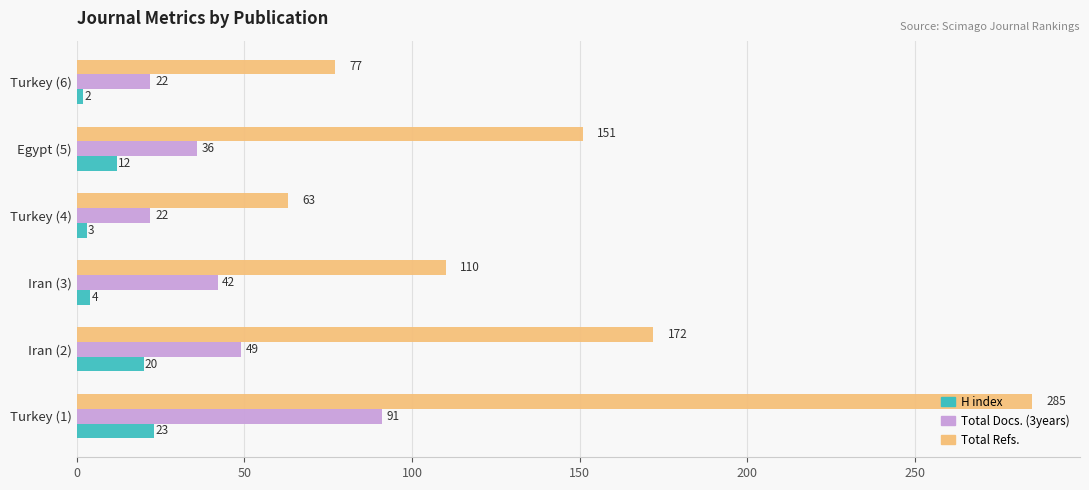

What is the smallest value displayed?

2